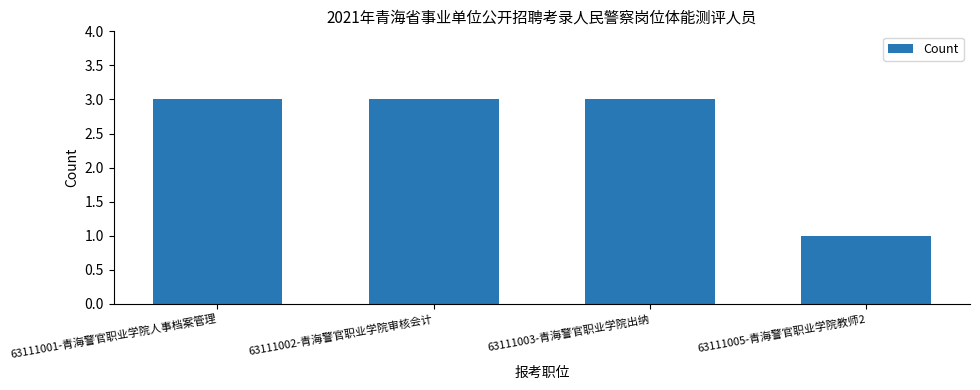

The chart shows a value of 4 at 63111003-青海警官职业学院出纳. True or false?

False